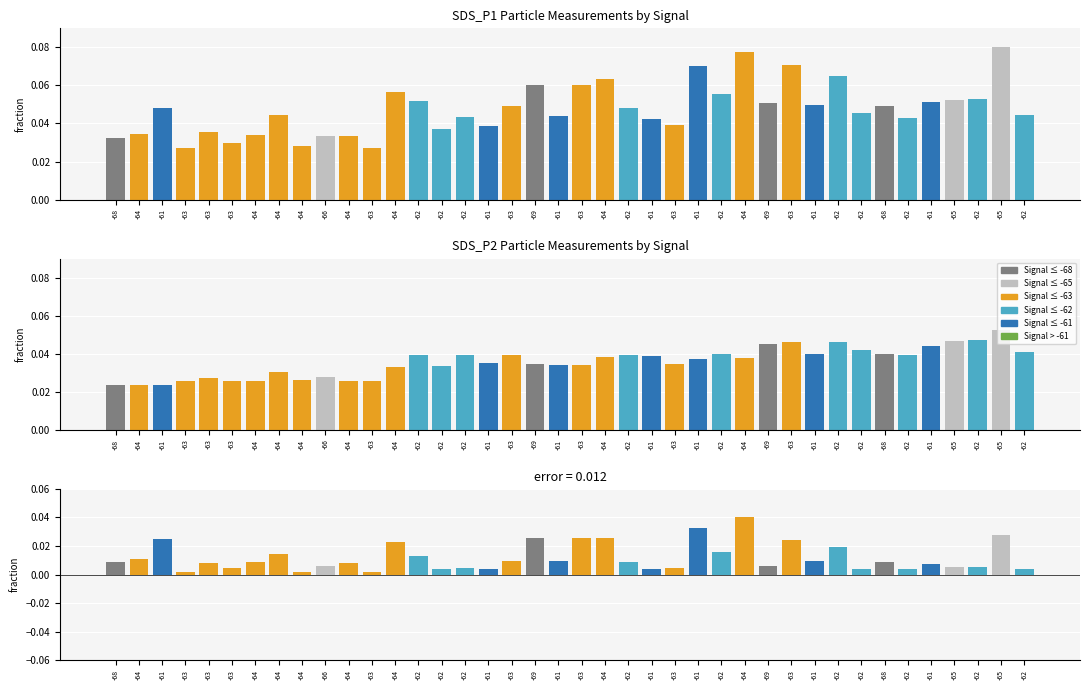

At which label does SDS_P1 reach its peak?

-65